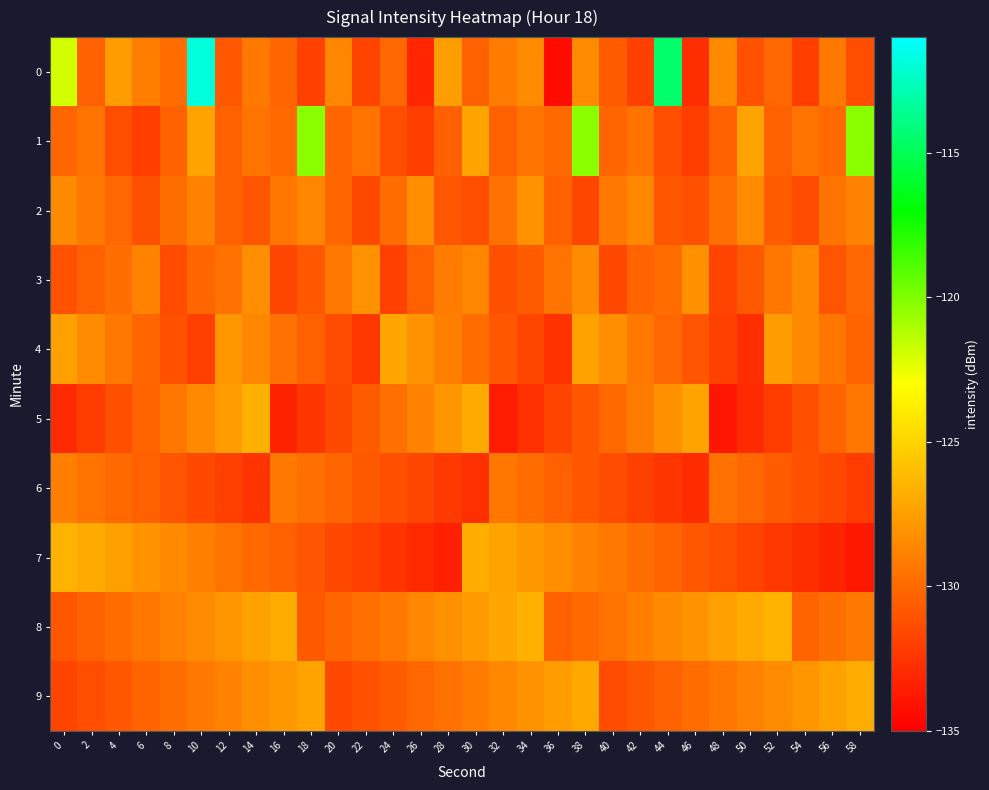

Which has a higher value, 32 or 18?

32